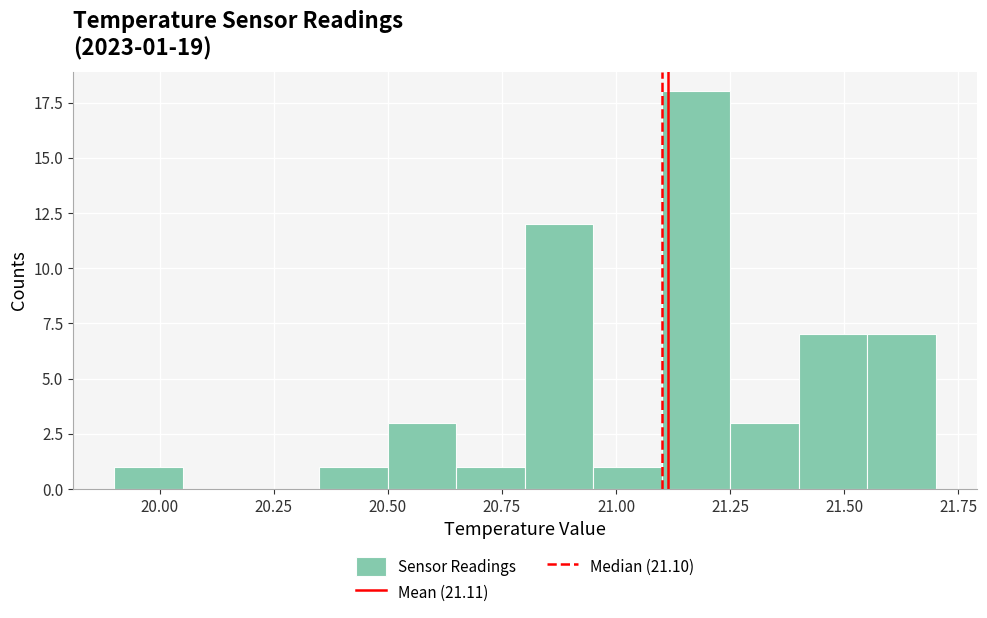

Around what value on the x-axis is the tallest bar? Give the approximate position of its centre, as read against the axis.

21.20